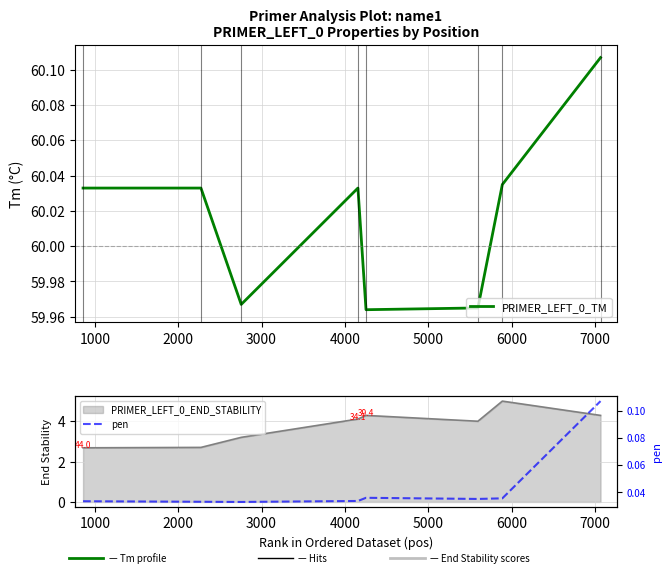

What are all the series names shown in the legend?

PRIMER_LEFT_0_TM, pen